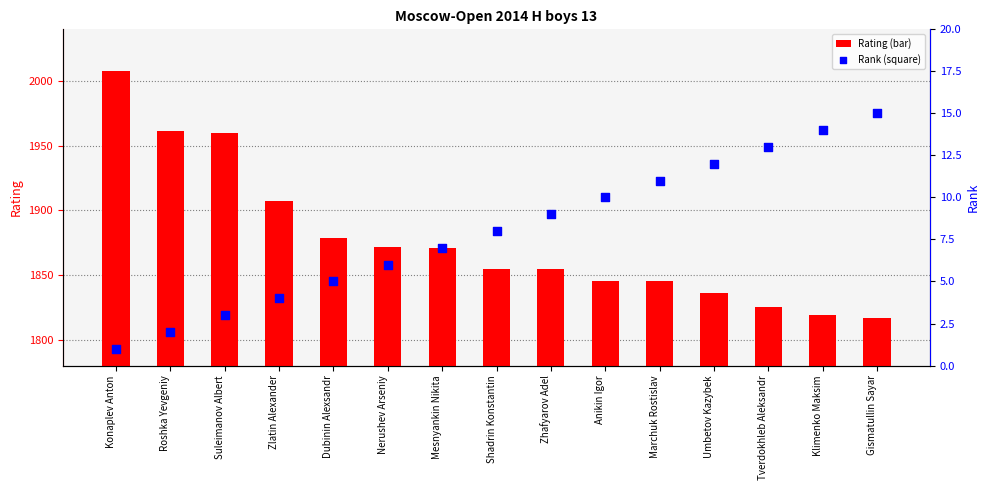

Which series has the widest spread of Y values?

Rating